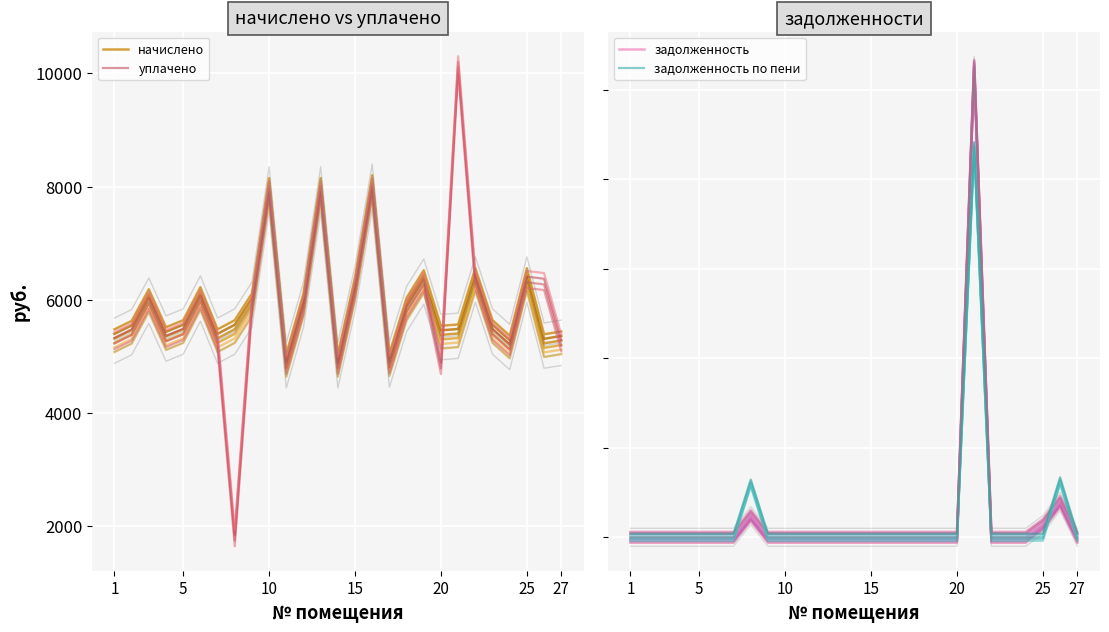

The value of уплачено at 5 is 3459.5. True or false?

False